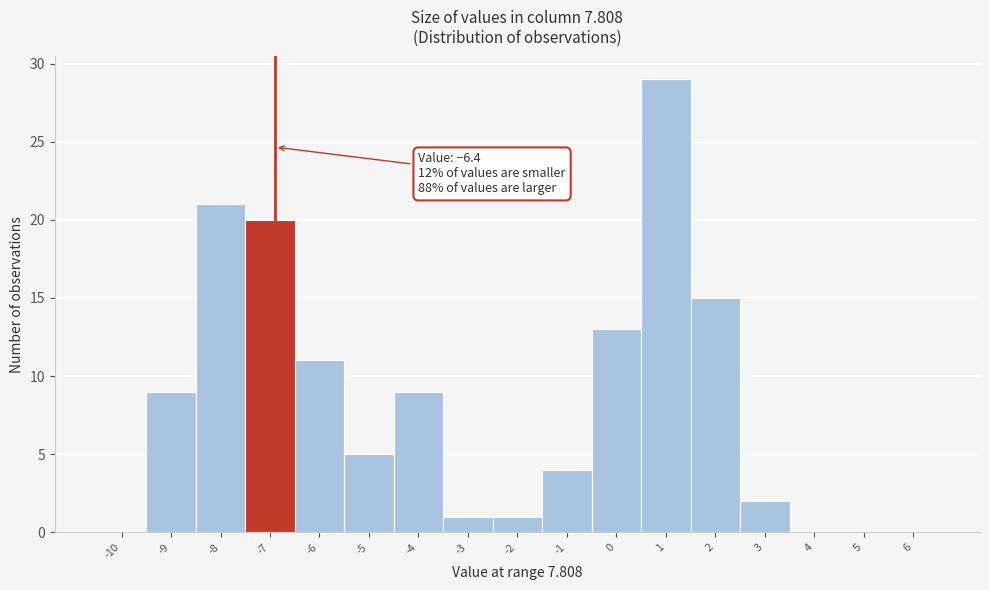

Reading left to right, what are all the values shown in this chart?

-10=0	-9=9	-8=21	-7=20	-6=11	-5=5	-4=9	-3=1	-2=1	-1=4	0=13	1=29	2=15	3=2	4=0	5=0	6=0